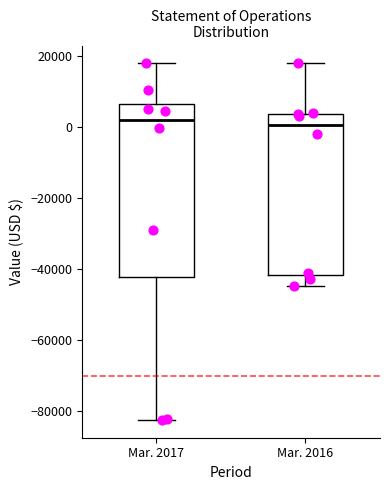

Which box is the tallest, from its lower edge to its upper edge?

Mar. 2017